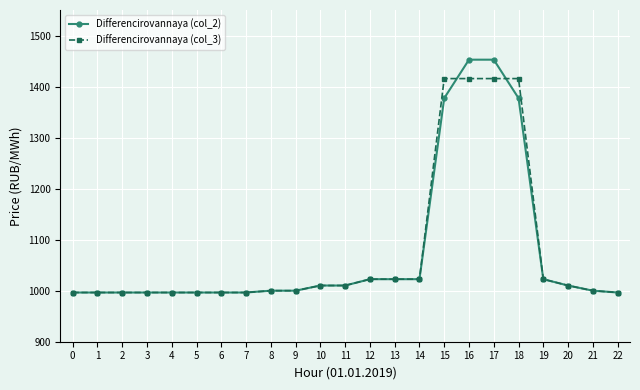

The value of Differencirovannaya (col_3) at 9 is 373.9. True or false?

False